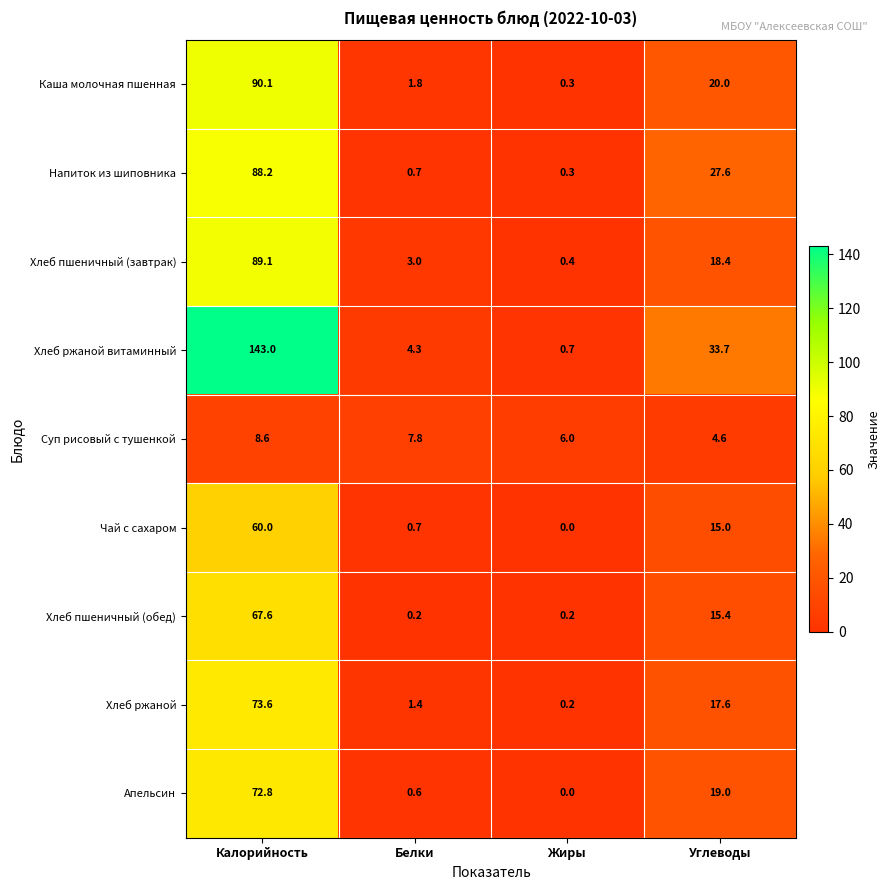

What is the approximate value of Чай с сахаром at Калорийность?

60.0